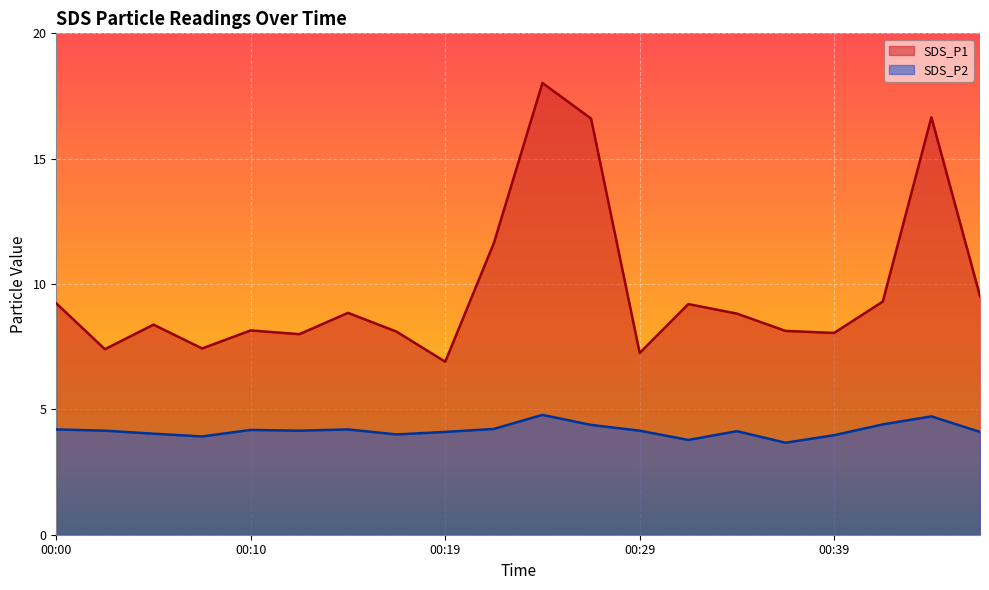

Does the chart display data point markers on the line(s)?

No